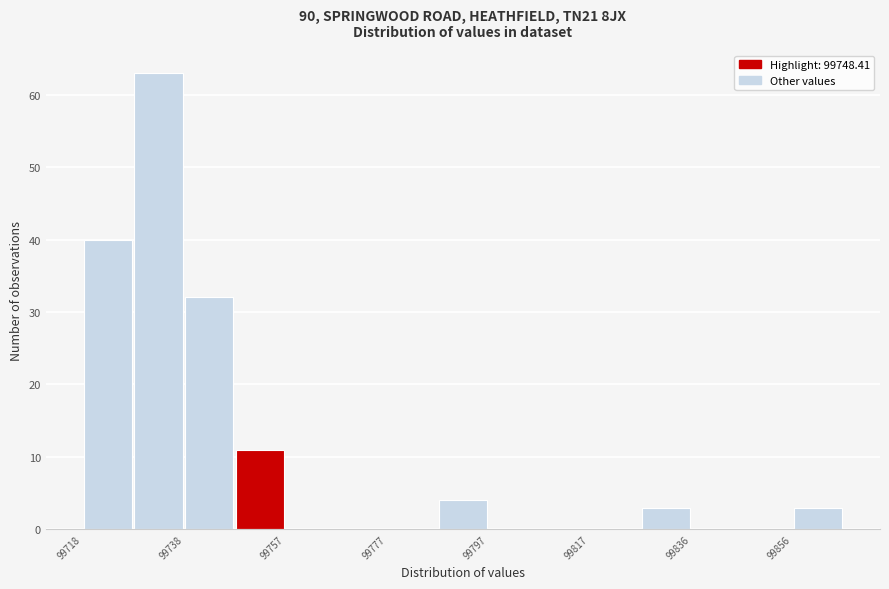

Reading left to right, list every bar in this chart as the range it spans on the x-axis followed by its height. Neither the bar edges nor the heights are printed on the chart, so give them approximately, as read against the axes.

99718 to 99728: 40
99728 to 99738: 63
99738 to 99748: 32
99748 to 99758: 11
99758 to 99768: 0
99768 to 99778: 0
99778 to 99786: 0
99786 to 99796: 4
99796 to 99806: 0
99806 to 99816: 0
99816 to 99826: 0
99826 to 99836: 3
99836 to 99846: 0
99846 to 99856: 0
99856 to 99866: 3